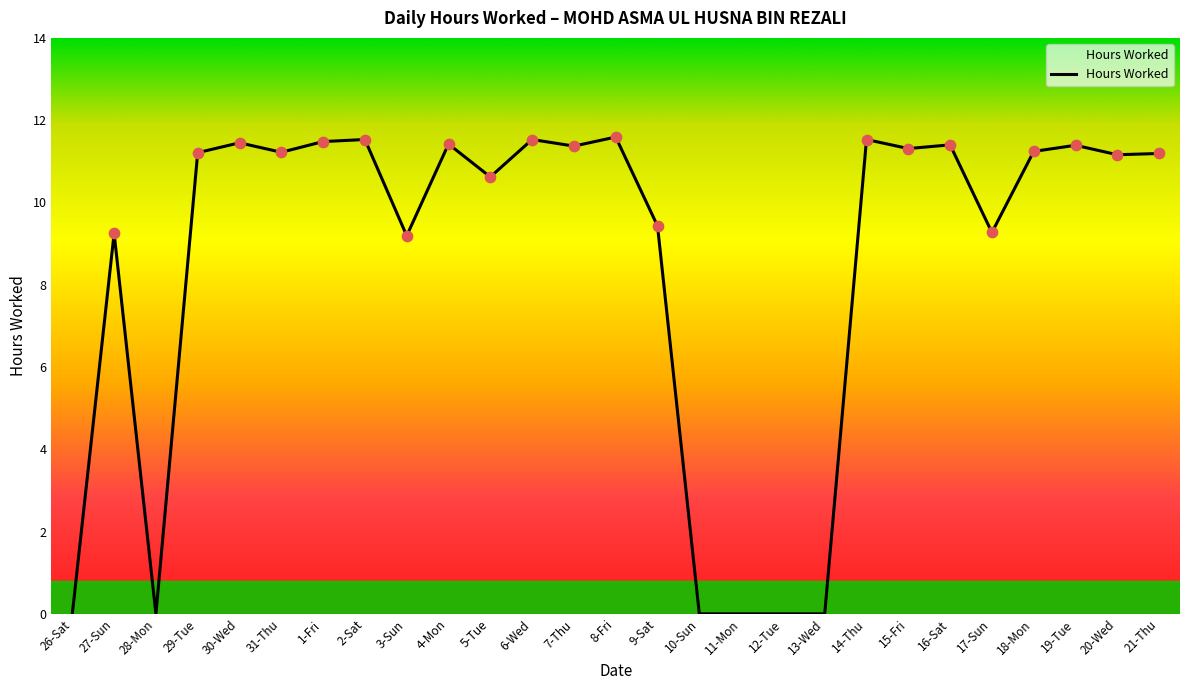

Between 26-Sat and 15-Fri, which is larger?

15-Fri